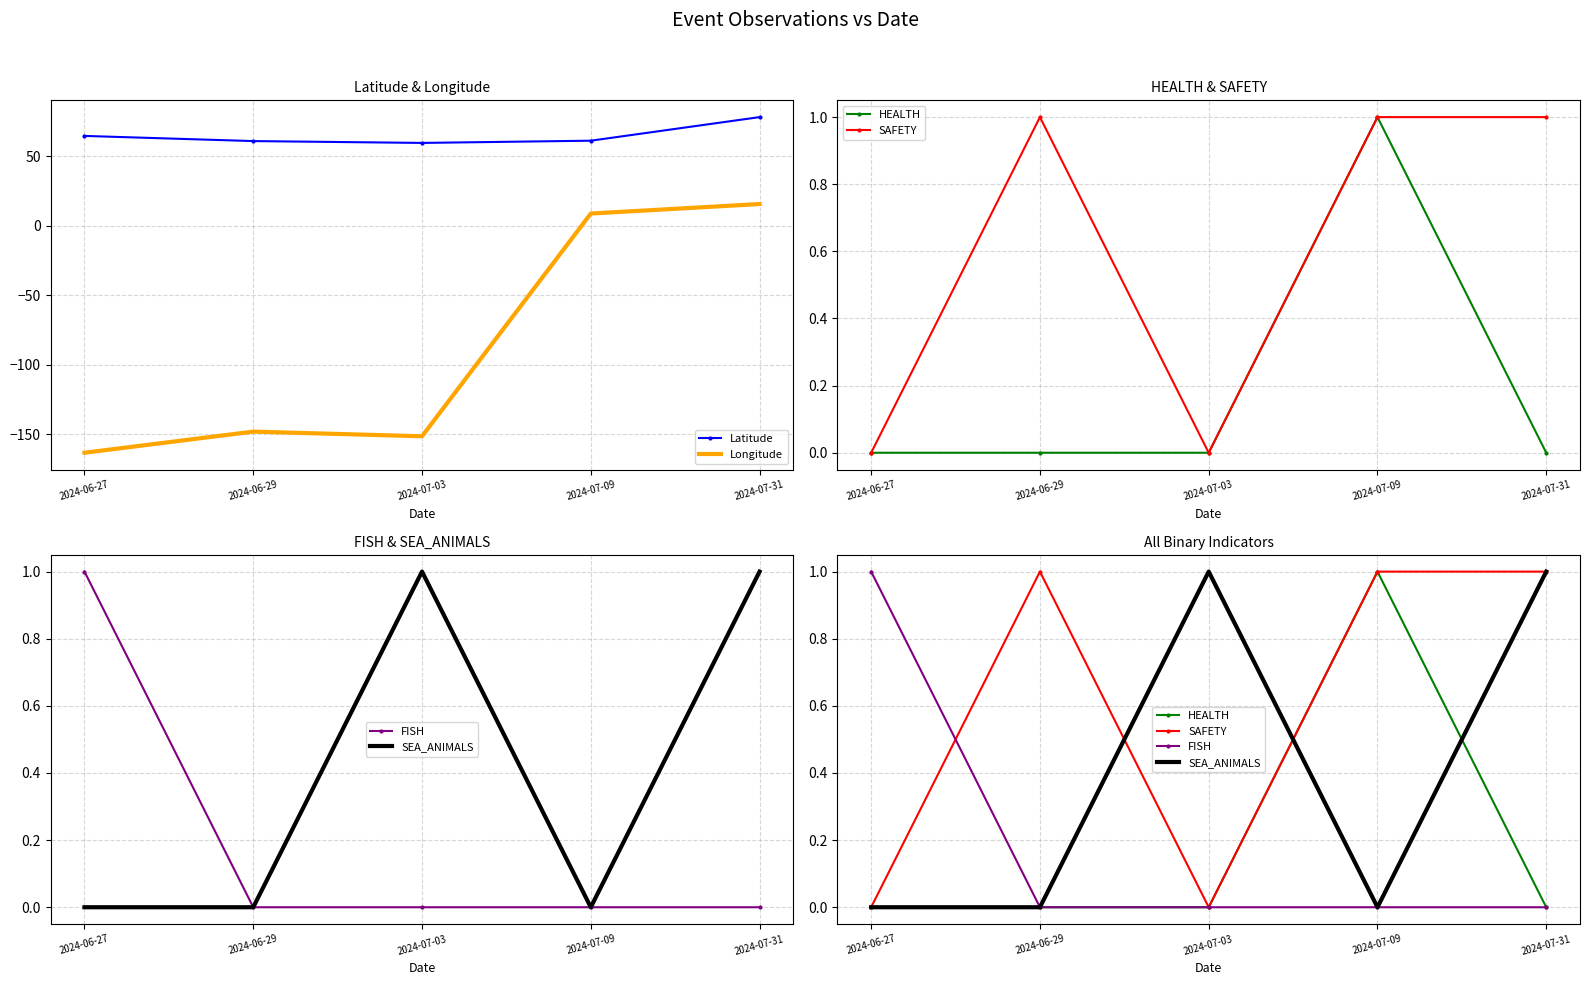

Count the SAFETY values in the range 0 to 1.

5